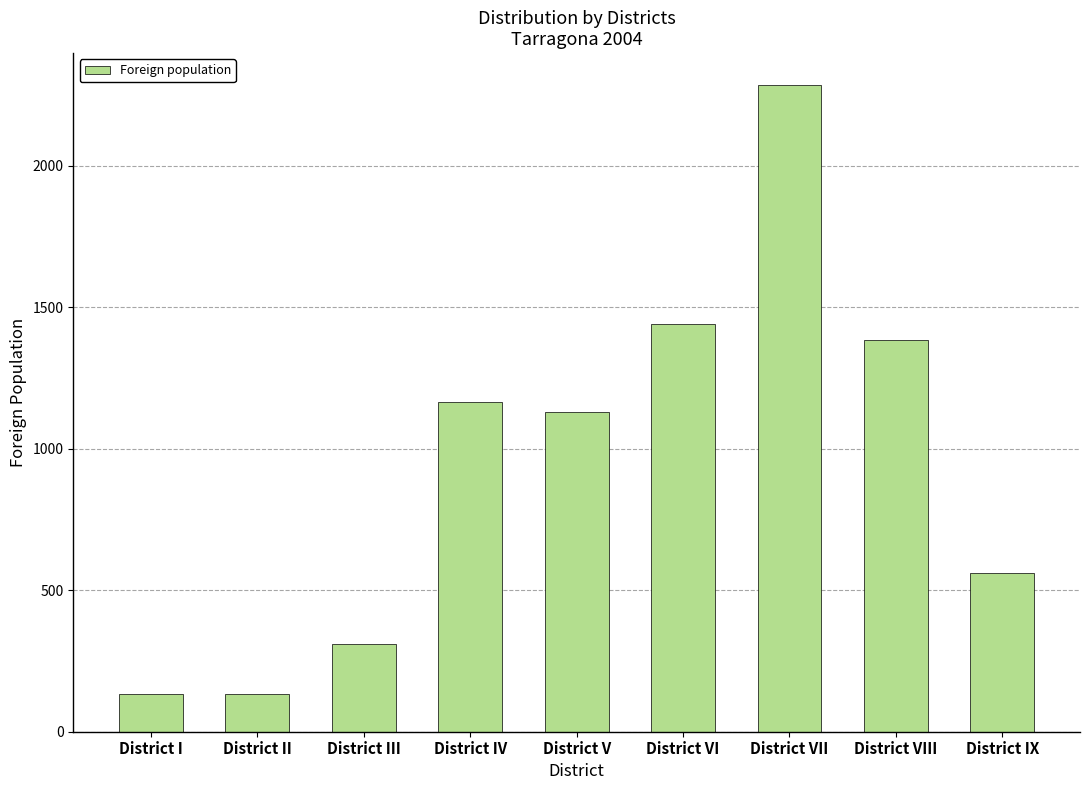

What is the smallest value displayed?

132